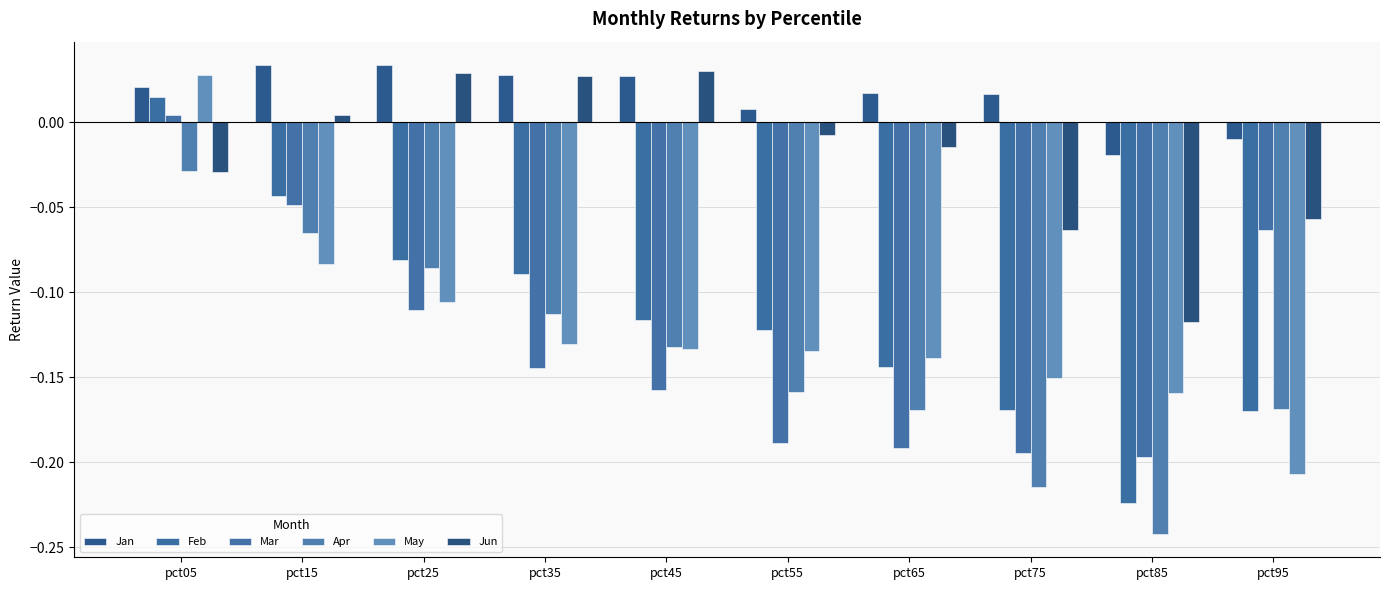

Which label corresponds to the smallest value in the chart?

pct85